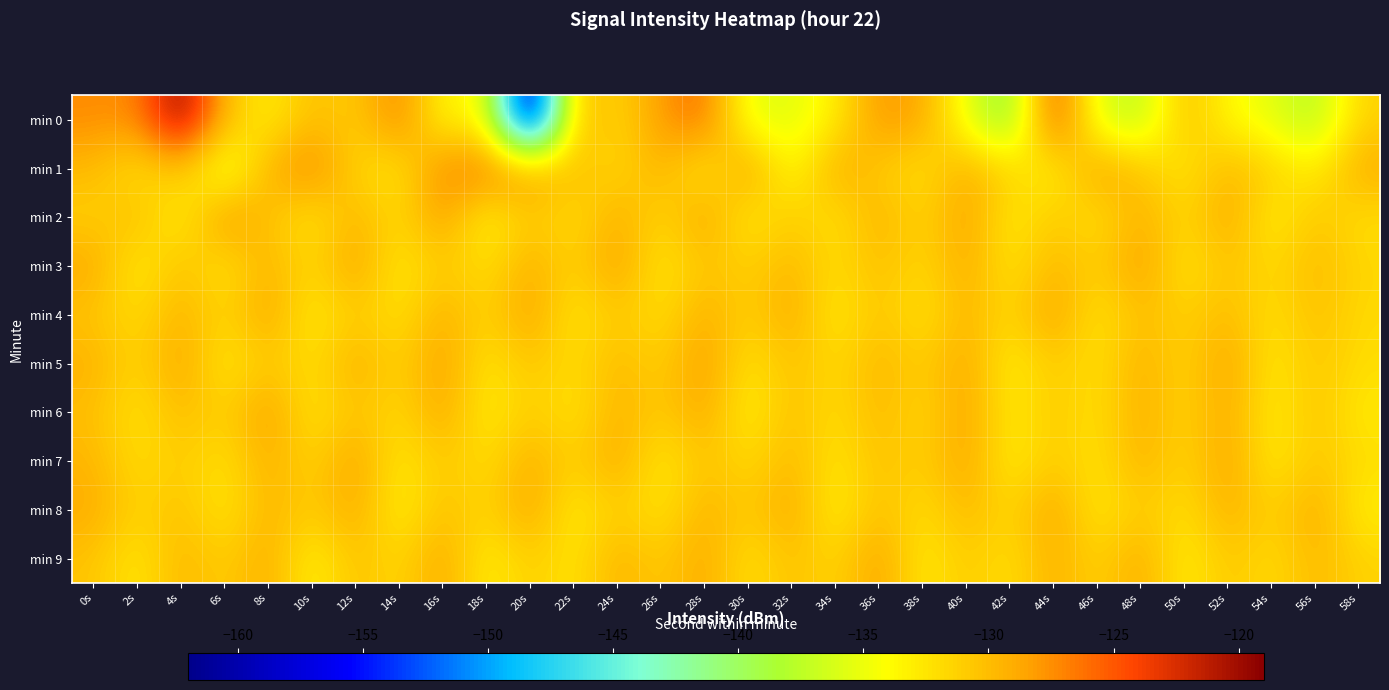

Reading right to left, transcribe all the data shown in this chart.

min 0: 58s=-131.3	56s=-138.1	54s=-135.4	52s=-133.8	50s=-129.9	48s=-137.7	46s=-135.8	44s=-123.8	42s=-140.8	40s=-135.0	38s=-128.7	36s=-127.8	34s=-133.2	32s=-135.6	30s=-135.4	28s=-125.8	26s=-128.1	24s=-131.6	22s=-129.6	20s=-162.0	18s=-133.3	16s=-134.2	14s=-126.6	12s=-131.1	10s=-130.0	8s=-133.3	6s=-129.9	4s=-119.1	2s=-127.4	0s=-127.4
min 1: 58s=-128.9	56s=-133.3	54s=-131.1	52s=-129.7	50s=-132.8	48s=-130.5	46s=-128.2	44s=-133.6	42s=-131.4	40s=-129.1	38s=-132.3	36s=-130.9	34s=-128.7	32s=-134.5	30s=-127.9	28s=-133.1	26s=-129.3	24s=-131.8	22s=-130.2	20s=-128.5	18s=-126.4	16s=-127.1	14s=-132.6	12s=-131.6	10s=-126.9	8s=-129.3	6s=-136.2	4s=-130.1	2s=-132.5	0s=-129.8
min 2: 58s=-132.1	56s=-130.5	54s=-133.3	52s=-128.6	50s=-131.8	48s=-129.1	46s=-132.4	44s=-130.7	42s=-133.0	40s=-128.3	38s=-131.6	36s=-129.2	34s=-132.5	32s=-130.8	30s=-133.1	28s=-128.4	26s=-131.7	24s=-129.0	22s=-132.2	20s=-130.6	18s=-133.8	16s=-128.1	14s=-131.9	12s=-129.4	10s=-132.7	8s=-130.3	6s=-127.6	4s=-133.5	2s=-129.8	0s=-131.2
min 3: 58s=-131.6	56s=-129.7	54s=-132.0	52s=-130.2	50s=-132.8	48s=-128.1	46s=-131.3	44s=-129.5	42s=-132.7	40s=-128.8	38s=-131.9	36s=-130.0	34s=-132.1	32s=-129.6	30s=-131.2	28s=-130.4	26s=-132.9	24s=-128.2	22s=-131.5	20s=-129.0	18s=-132.3	16s=-130.7	14s=-133.0	12s=-128.4	10s=-131.8	8s=-129.3	6s=-132.6	4s=-130.1	2s=-133.2	0s=-128.7
min 4: 58s=-131.8	56s=-130.1	54s=-132.3	52s=-129.8	50s=-131.3	48s=-130.0	46s=-132.7	44s=-128.2	42s=-131.9	40s=-129.4	38s=-132.6	36s=-130.3	34s=-133.1	32s=-128.7	30s=-131.4	28s=-129.0	26s=-132.2	24s=-130.6	22s=-132.9	20s=-128.3	18s=-131.6	16s=-129.1	14s=-132.4	12s=-130.8	10s=-133.2	8s=-128.5	6s=-131.7	4s=-129.3	2s=-132.0	0s=-130.5
min 5: 58s=-132.0	56s=-130.5	54s=-132.9	52s=-128.3	50s=-131.6	48s=-129.1	46s=-132.4	44s=-130.7	42s=-133.3	40s=-128.6	38s=-131.2	36s=-129.5	34s=-131.9	32s=-130.2	30s=-132.6	28s=-128.0	26s=-131.3	24s=-129.7	22s=-132.1	20s=-130.4	18s=-132.8	16s=-128.2	14s=-131.5	12s=-129.0	10s=-132.2	8s=-130.6	6s=-133.0	4s=-128.4	2s=-131.7	0s=-129.2
min 6: 58s=-132.8	56s=-130.4	54s=-133.1	52s=-128.8	50s=-131.5	48s=-129.1	46s=-132.3	44s=-130.7	42s=-133.0	40s=-128.4	38s=-131.8	36s=-129.6	34s=-132.2	32s=-130.0	30s=-133.4	28s=-128.7	26s=-131.0	24s=-129.3	22s=-132.6	20s=-130.9	18s=-133.2	16s=-128.6	14s=-131.9	12s=-130.3	10s=-132.7	8s=-128.1	6s=-131.4	4s=-129.8	2s=-132.5	0s=-130.1
min 7: 58s=-132.0	56s=-130.5	54s=-133.1	52s=-128.4	50s=-131.7	48s=-129.2	46s=-132.5	44s=-130.8	42s=-133.2	40s=-128.5	38s=-131.3	36s=-130.2	34s=-132.7	32s=-129.6	30s=-131.9	28s=-130.3	26s=-133.0	24s=-128.7	22s=-131.4	20s=-129.0	18s=-132.2	16s=-130.6	14s=-132.9	12s=-128.3	10s=-131.6	8s=-129.1	6s=-132.4	4s=-130.8	2s=-132.1	0s=-129.5
min 8: 58s=-133.1	56s=-128.8	54s=-131.5	52s=-129.1	50s=-132.3	48s=-130.7	46s=-133.0	44s=-128.4	42s=-131.8	40s=-129.6	38s=-132.2	36s=-130.0	34s=-133.4	32s=-128.7	30s=-131.0	28s=-129.3	26s=-132.6	24s=-130.9	22s=-133.2	20s=-128.5	18s=-131.7	16s=-130.1	14s=-133.4	12s=-128.8	10s=-131.1	8s=-129.4	6s=-132.8	4s=-130.2	2s=-131.5	0s=-128.9
min 9: 58s=-131.4	56s=-129.7	54s=-132.0	52s=-130.5	50s=-133.2	48s=-128.8	46s=-131.5	44s=-129.1	42s=-132.3	40s=-130.7	38s=-133.0	36s=-128.3	34s=-131.7	32s=-130.1	30s=-132.4	28s=-128.7	26s=-131.0	24s=-129.3	22s=-132.6	20s=-130.9	18s=-133.3	16s=-128.6	14s=-131.8	12s=-130.2	10s=-133.5	8s=-128.9	6s=-131.2	4s=-129.5	2s=-132.8	0s=-130.4